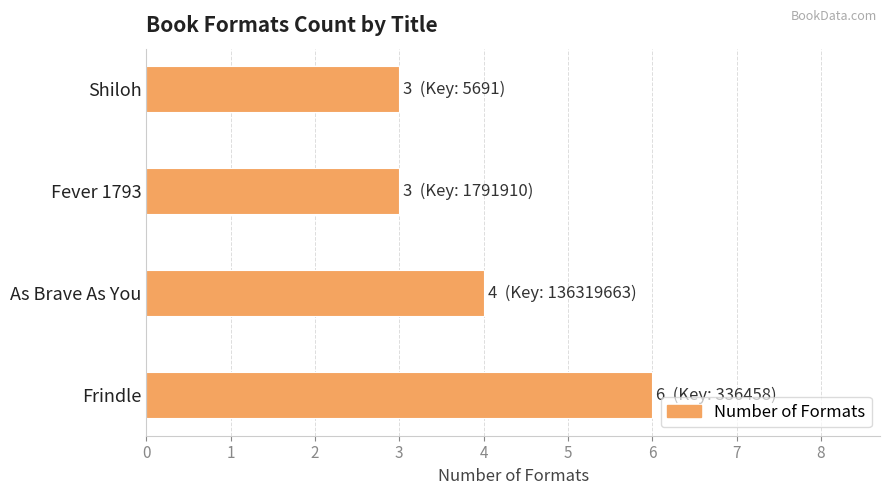

What is the ratio of the value at Frindle to the value at Shiloh?

2.0